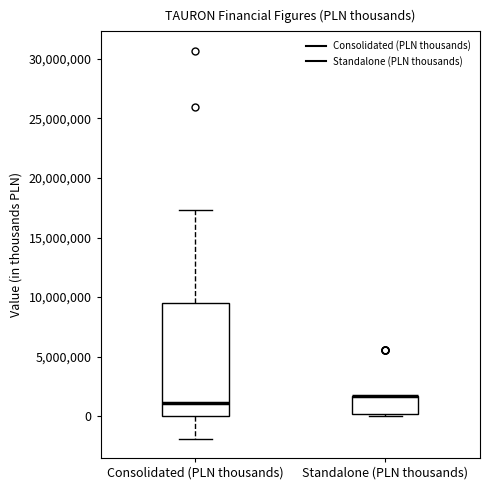

Where is the lower edge of the box for Standalone (PLN thousands) on the y-axis? The values are not printed on the chart, so give them approximately, as read against the axis.

0